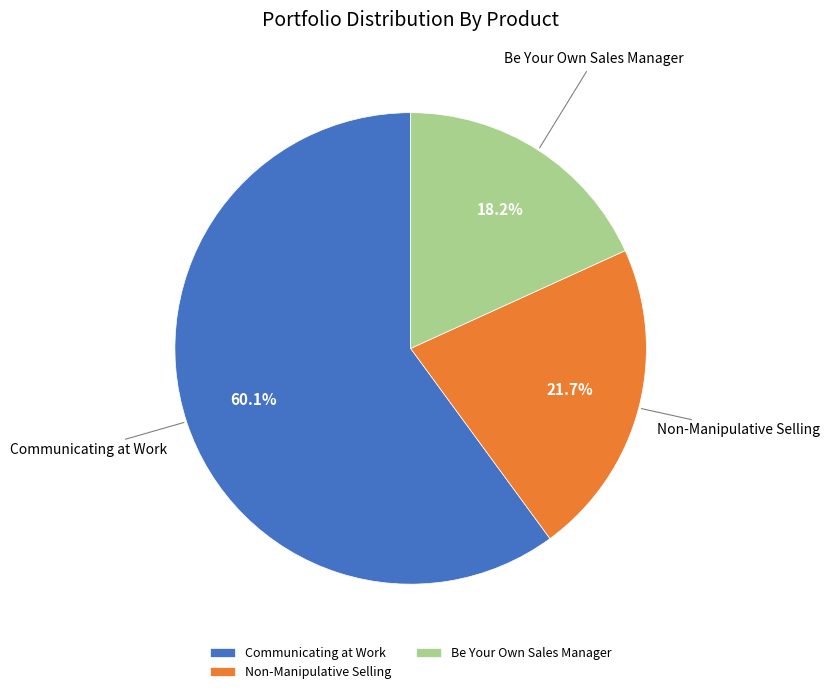

What is the smallest slice in the pie chart?

Be Your Own Sales Manager